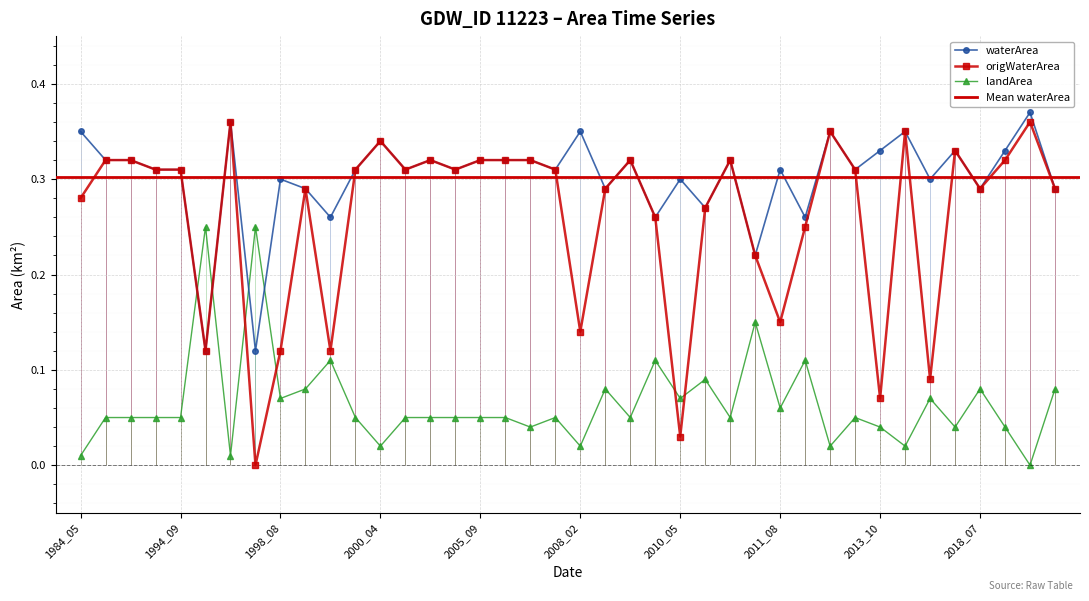

Does the chart display data point markers on the line(s)?

Yes